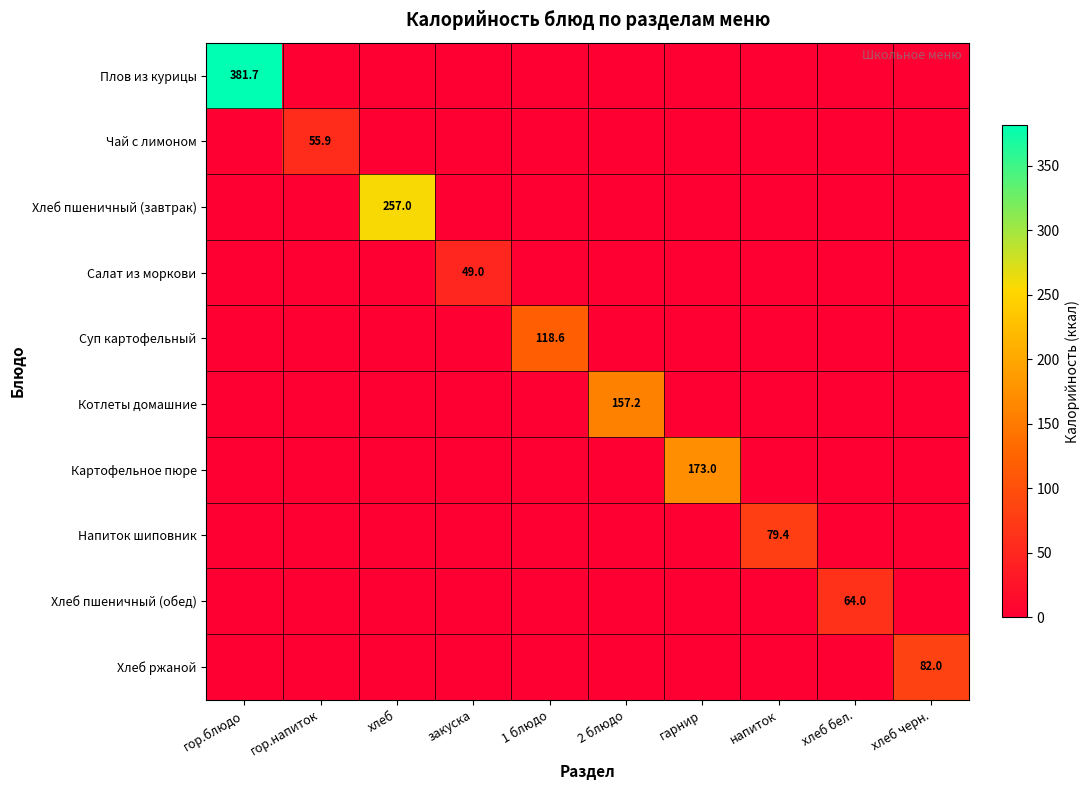

The value of Хлеб ржаной at хлеб черн. is 57.1. True or false?

False